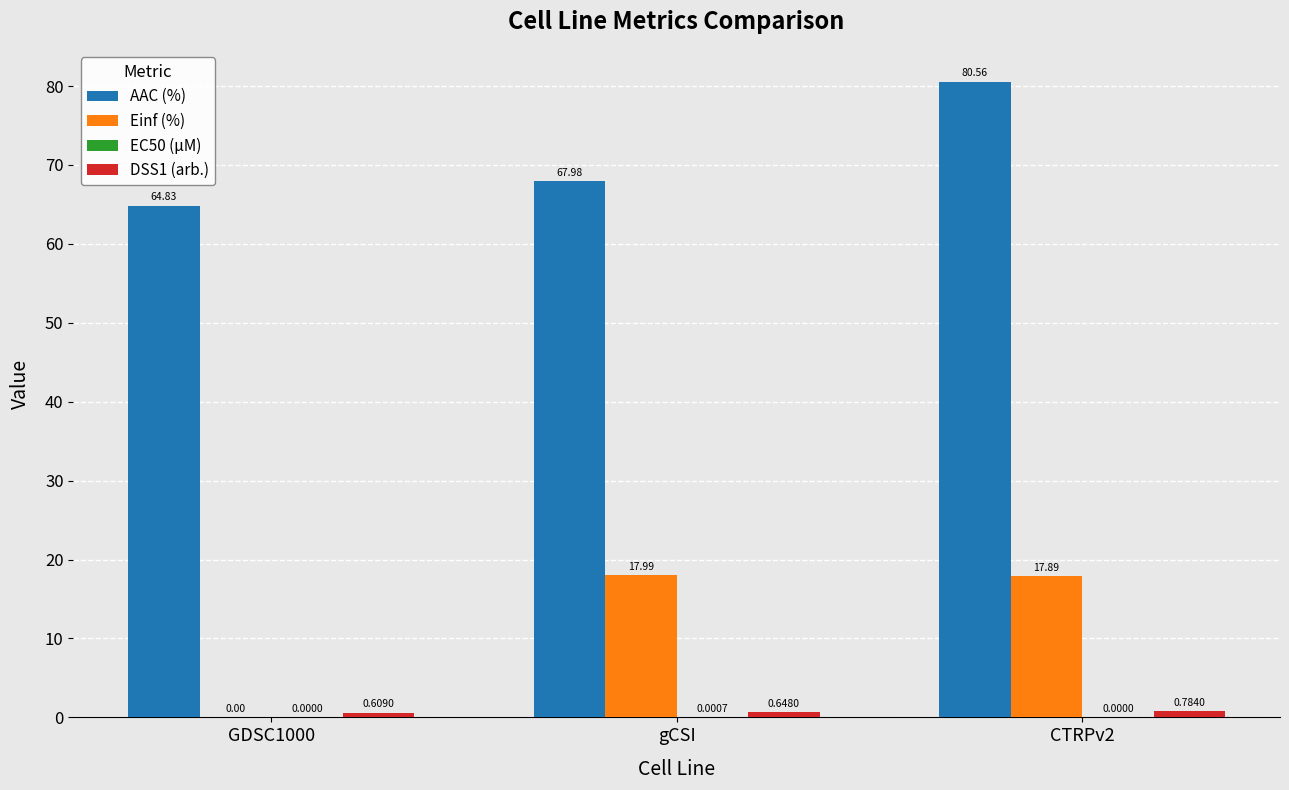

What is the sum of the AAC (%) values at gCSI and GDSC1000?

132.8